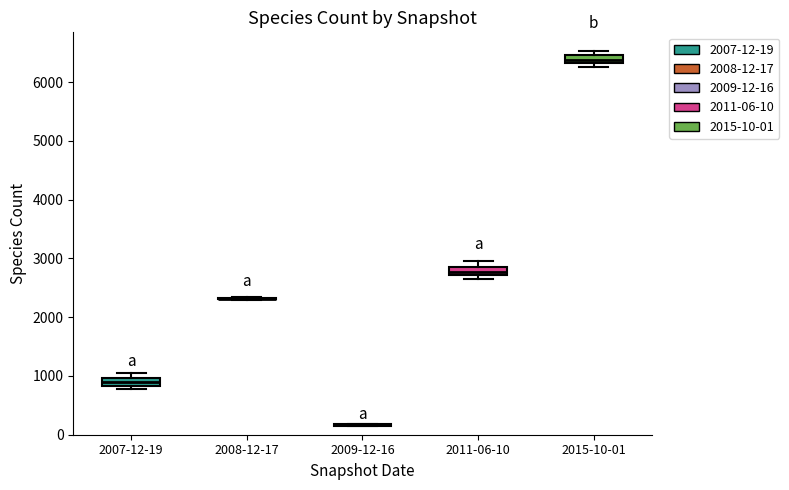

Where is the upper edge of the box for 2015-10-01 on the y-axis? The values are not printed on the chart, so give them approximately, as read against the axis.

6500